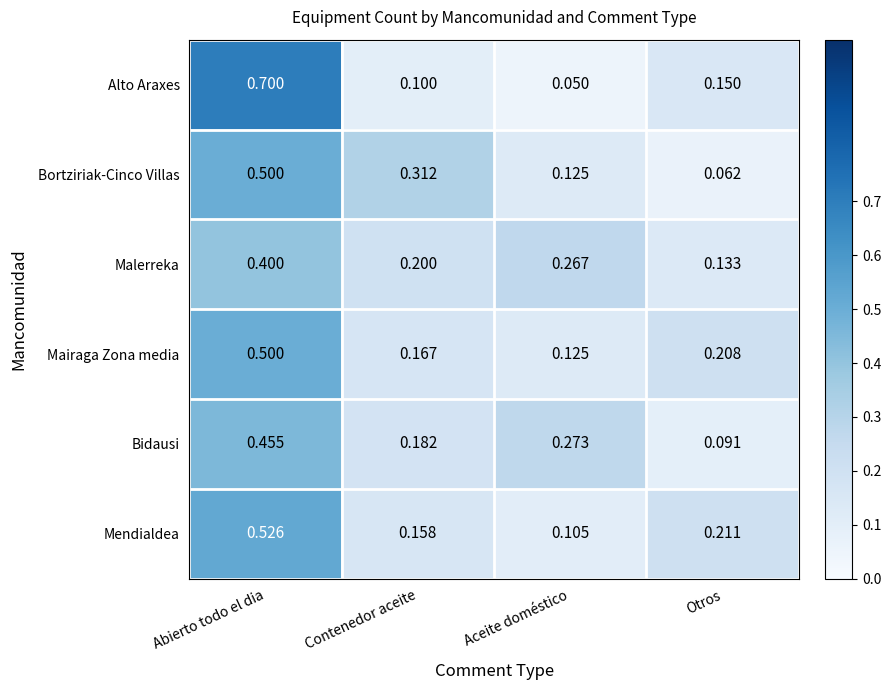

Which series has the widest spread of values?

Alto Araxes